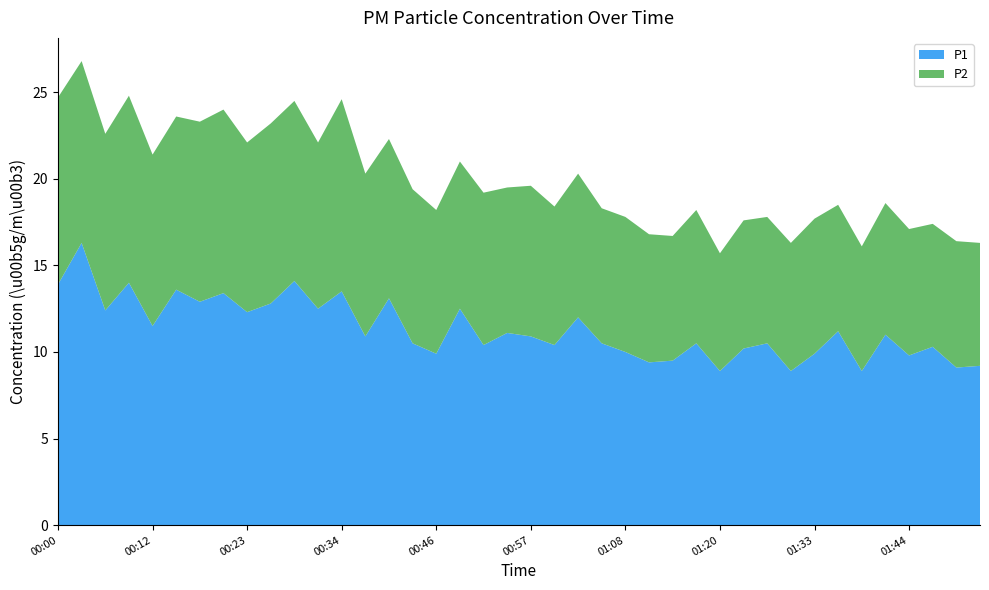

Reading left to right, list all the values displayed in this chart.

P1: 13.9	16.3	12.4	14.0	11.5	13.6	12.9	13.4	12.3	12.8	14.1	12.5	13.5	10.9	13.1	10.5	9.9	12.5	10.4	11.1	10.9	10.4	12.0	10.5	10.0	9.4	9.5	10.5	8.9	10.2	10.5	8.9	9.9	11.2	8.9	11.0	9.8	10.3	9.1	9.2
P2: 10.8	10.5	10.2	10.8	9.9	10.0	10.4	10.6	9.8	10.4	10.4	9.6	11.1	9.4	9.2	8.9	8.3	8.5	8.8	8.4	8.7	8.0	8.3	7.8	7.8	7.4	7.2	7.7	6.8	7.4	7.3	7.4	7.8	7.3	7.2	7.6	7.3	7.1	7.3	7.1